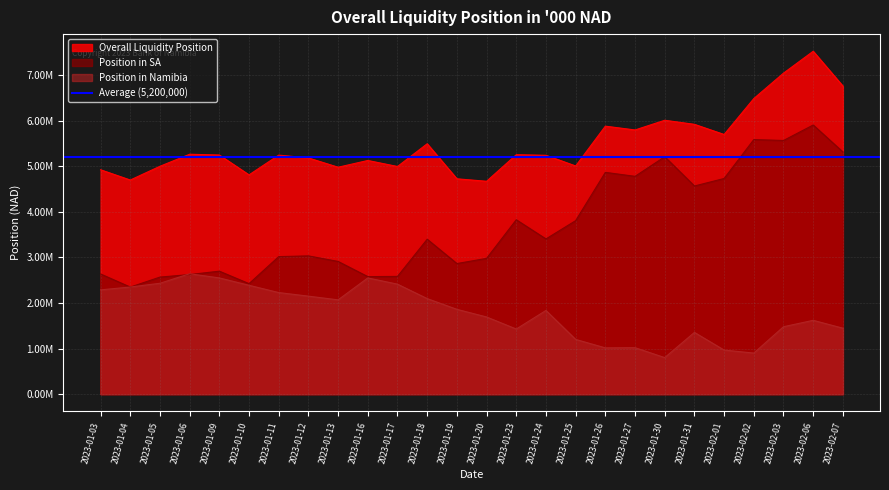

How many data points in Position in SA are less than 3400433?

13